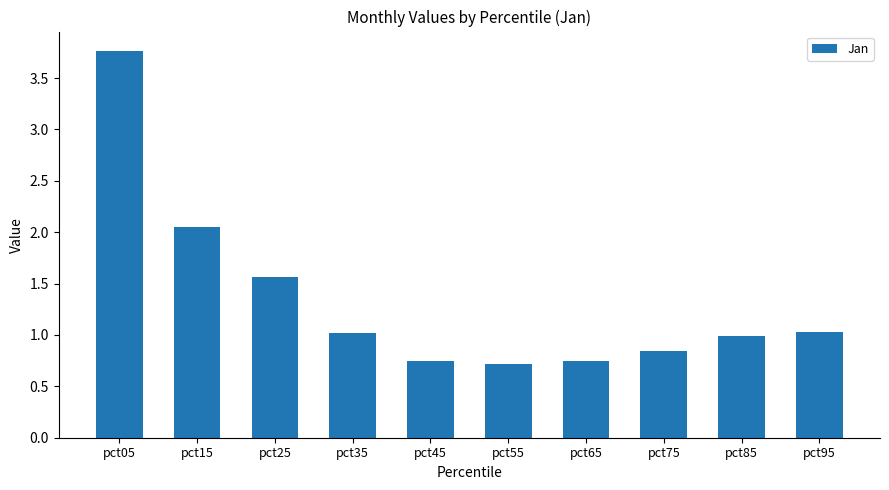

What is the average value?

1.3